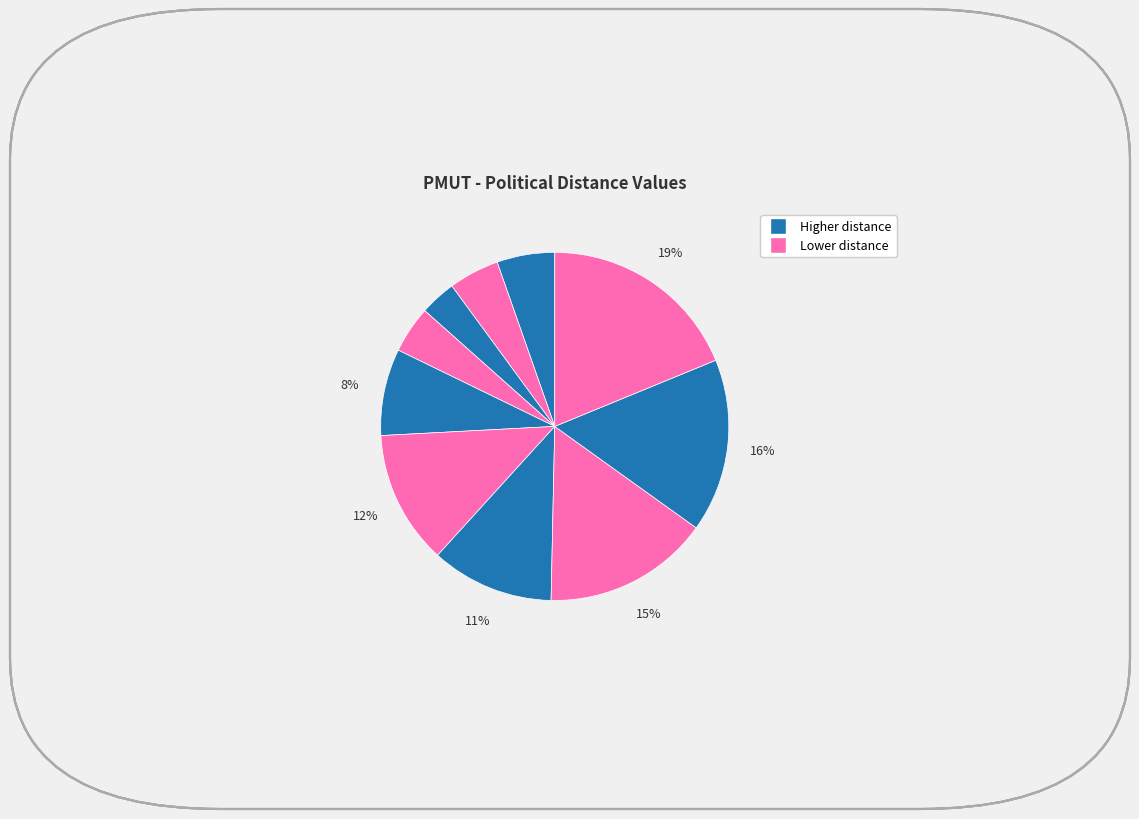

How many segments does this pie chart have?

10